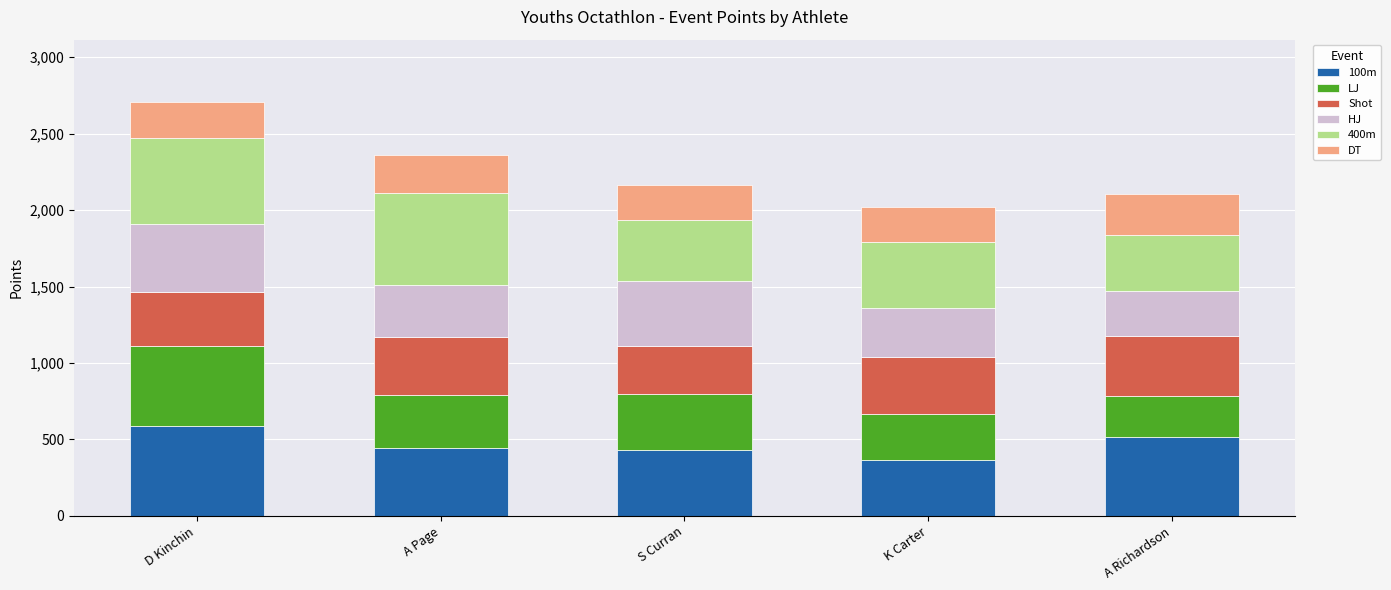

Reading right to left, what are the values for 100m?

A Richardson=513	K Carter=365	S Curran=428	A Page=444	D Kinchin=586